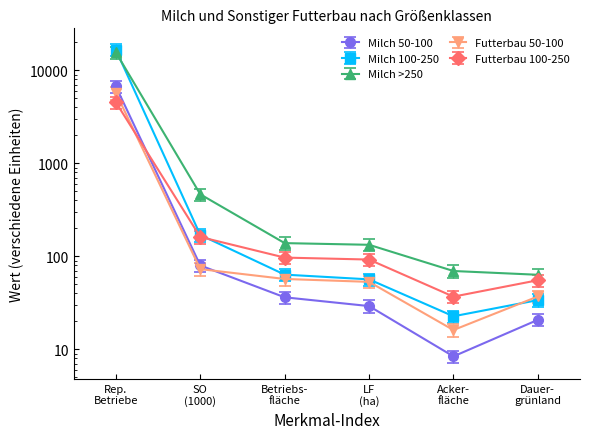

How many interior local valleys does the Milch 100-250 series have?

1